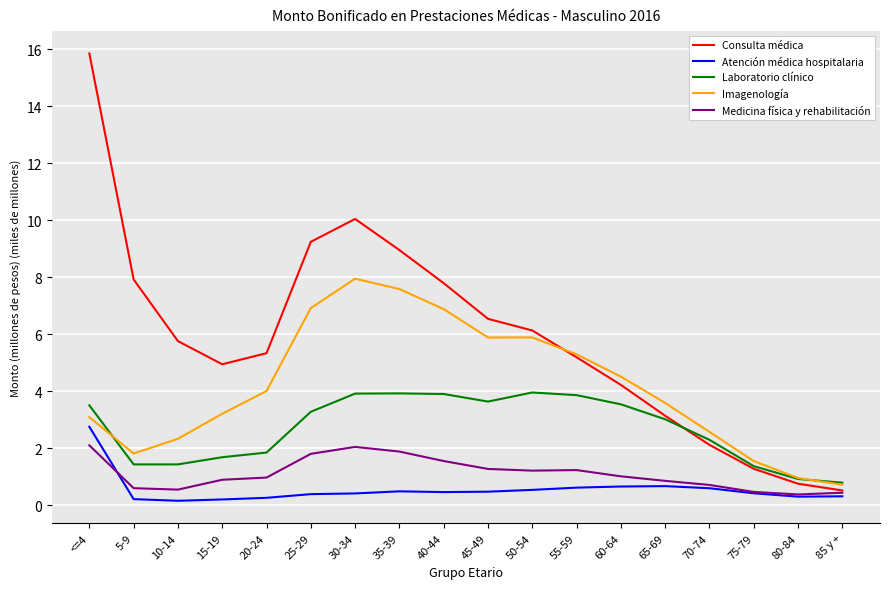

What is the minimum value shown in the chart?

0.2